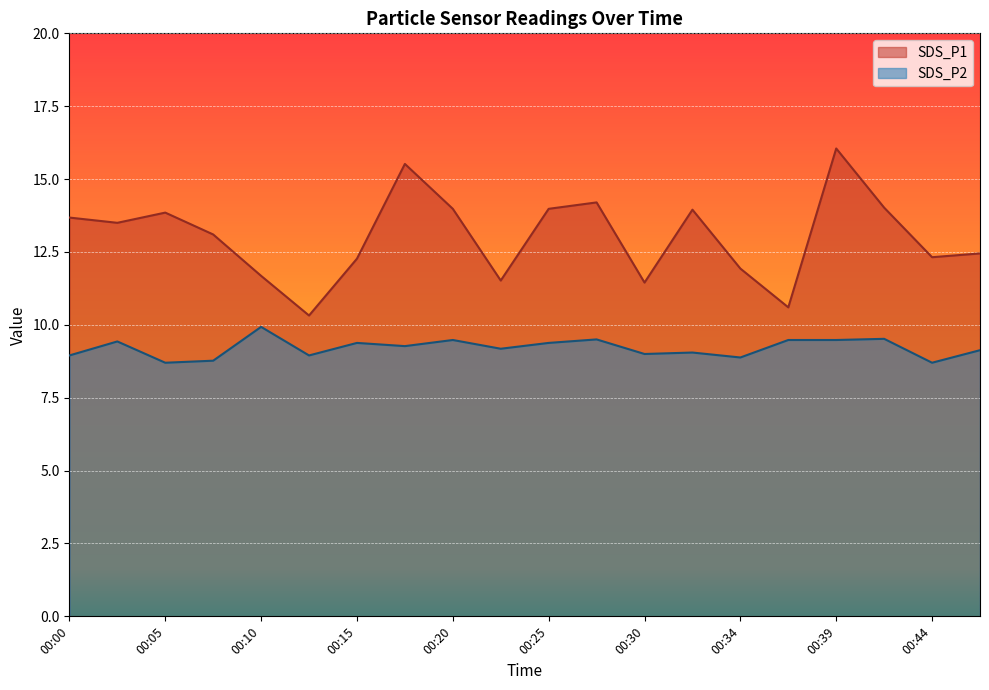

Reading left to right, transcribe all the data shown in this chart.

SDS_P1: 13.7	13.5	13.8	13.1	11.7	10.3	12.3	15.5	14.0	11.5	14.0	14.2	11.4	13.9	11.9	10.6	16.1	14.0	12.3	12.4
SDS_P2: 8.9	9.4	8.7	8.8	9.9	8.9	9.4	9.3	9.5	9.2	9.4	9.5	9.0	9.1	8.9	9.5	9.5	9.5	8.7	9.1